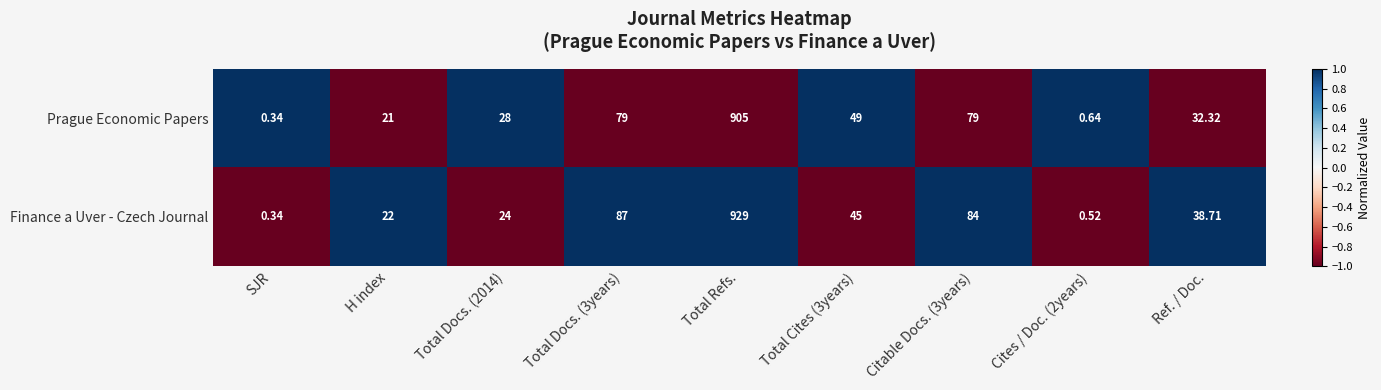

How many series are shown in this chart?

2